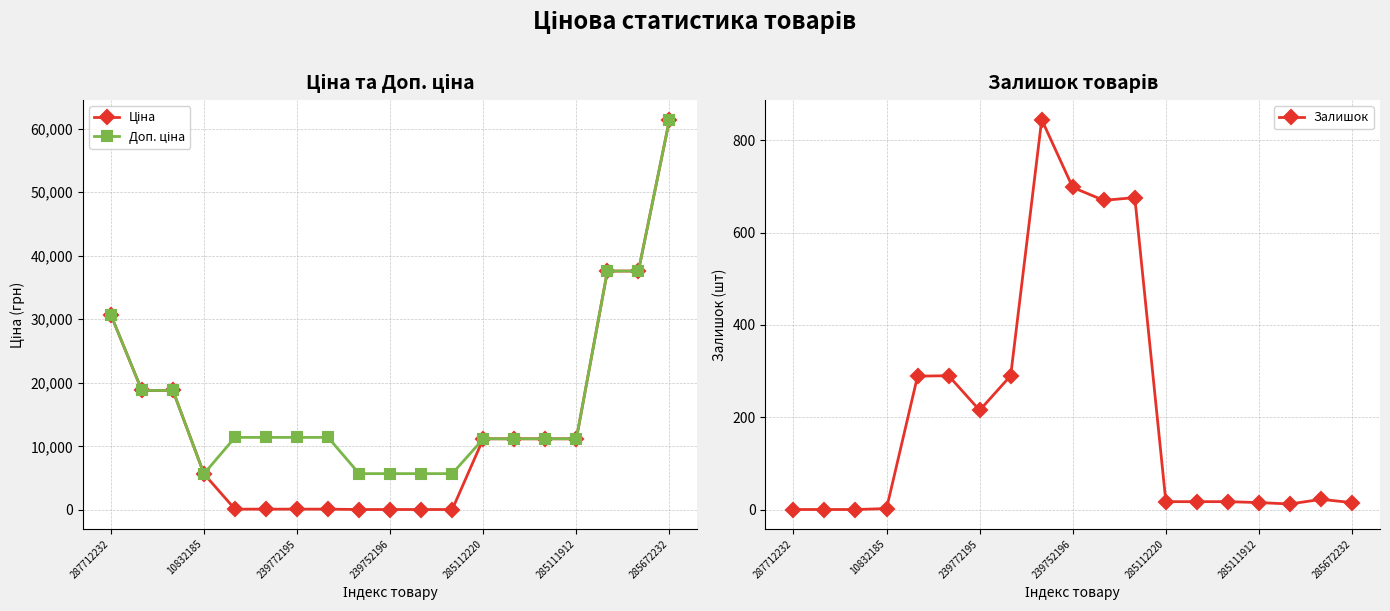

What is the maximum value for Залишок?

845